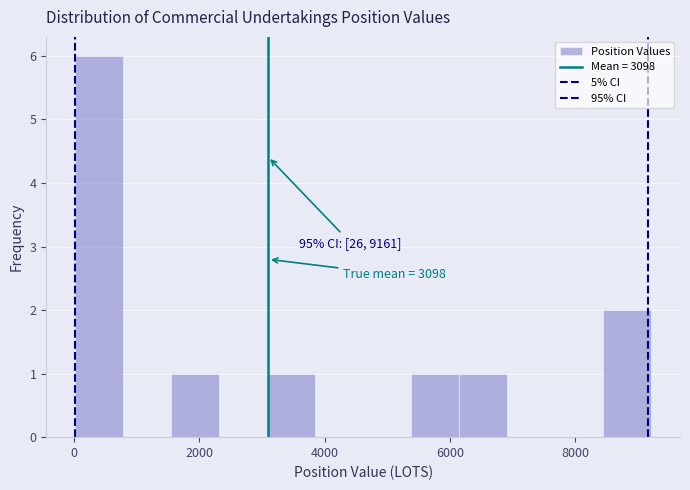

Read against the x-axis, roughly where is the centre of the tallest bar?

400